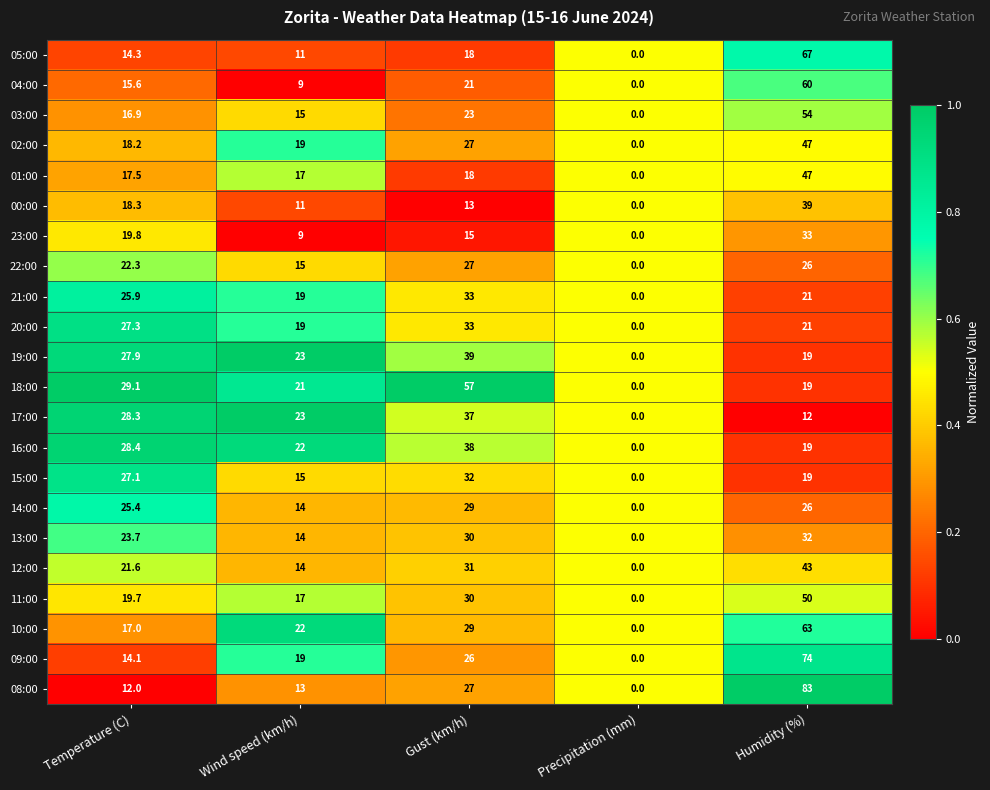

What is the difference between the highest and lowest values at Temperature (C)?

17.1